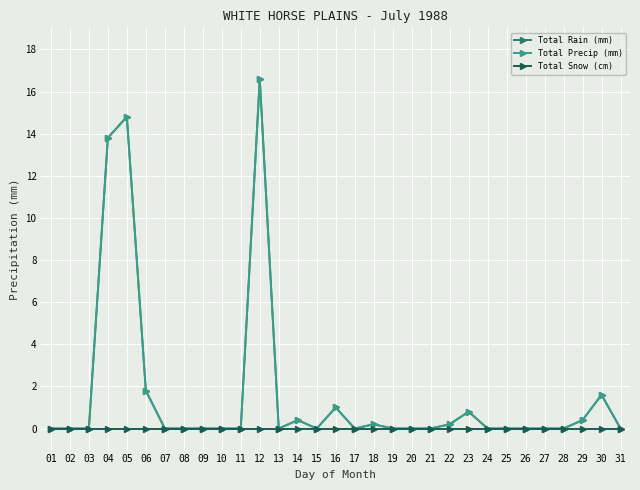

How many lines are shown in the chart?

3